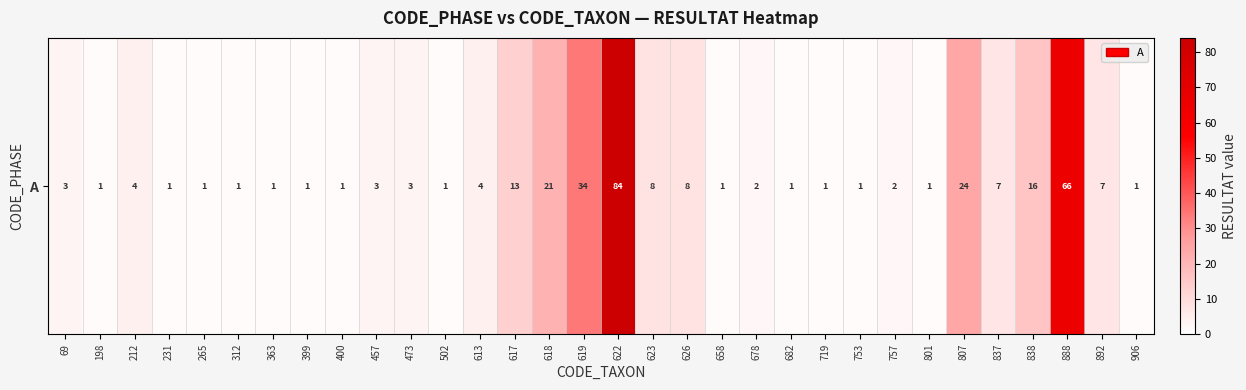

The chart shows a value of 13 at 617. True or false?

True